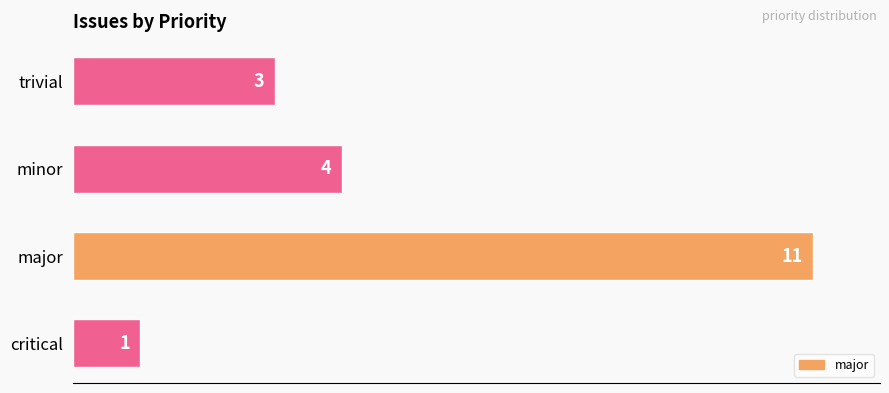

What is the difference between the maximum and second lowest values?

8